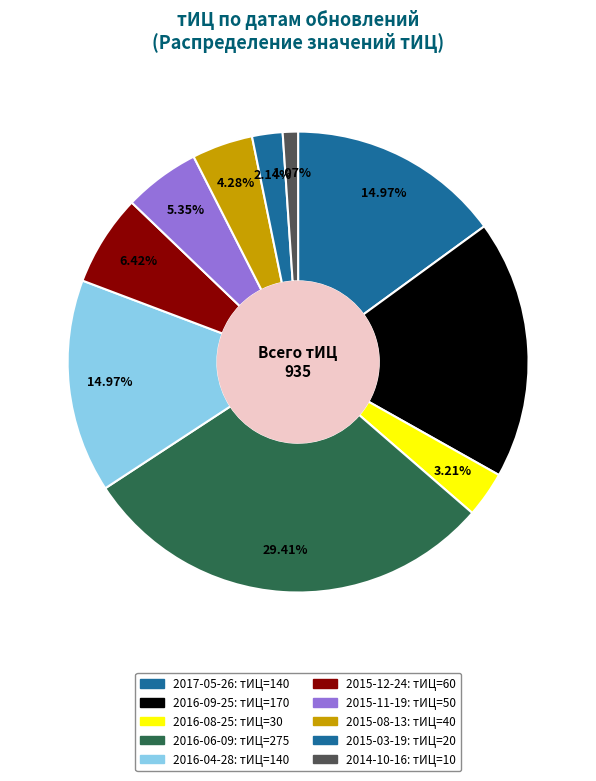

Is there a majority slice in this chart?

No